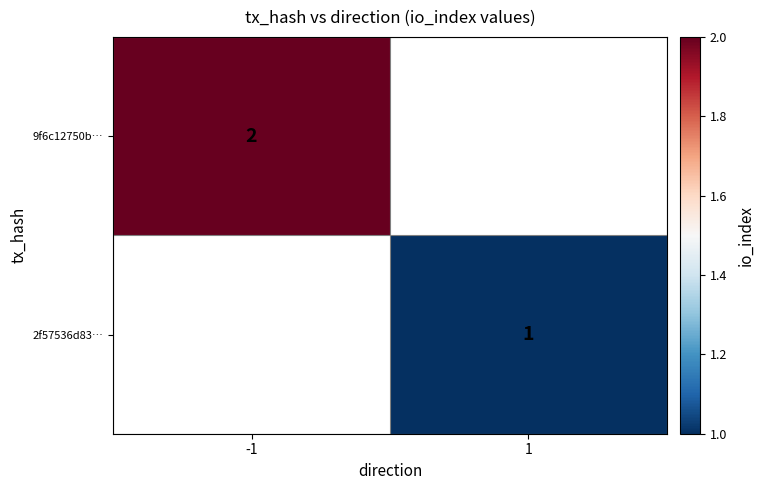

The value of 9f6c12750b… at -1 is 3. True or false?

False